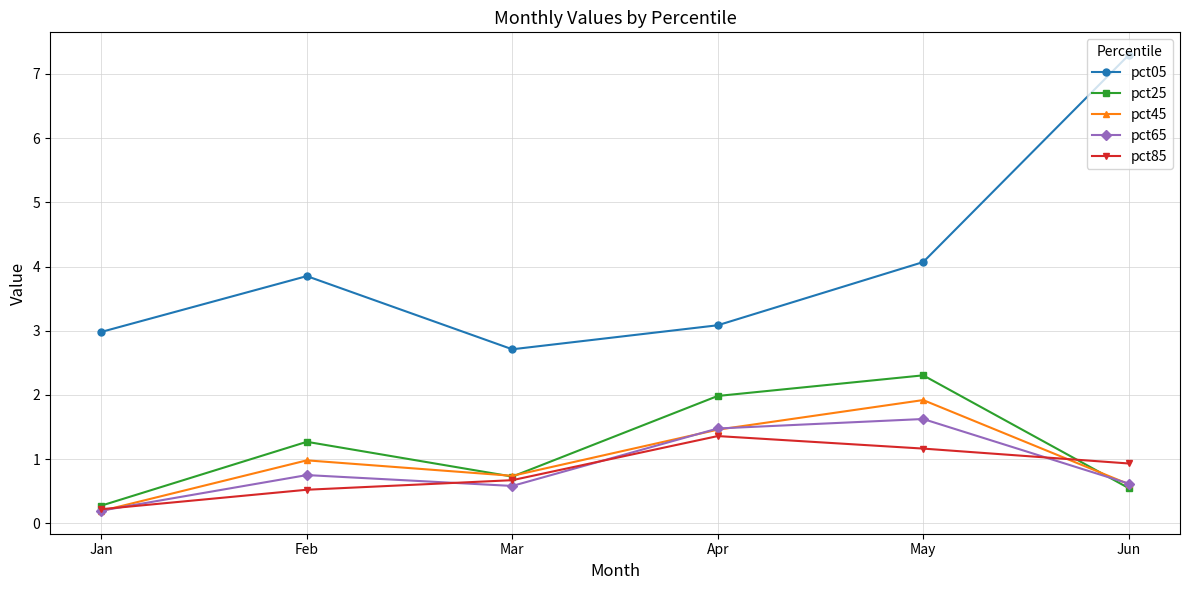

Which series has the largest range (max minus min)?

pct05